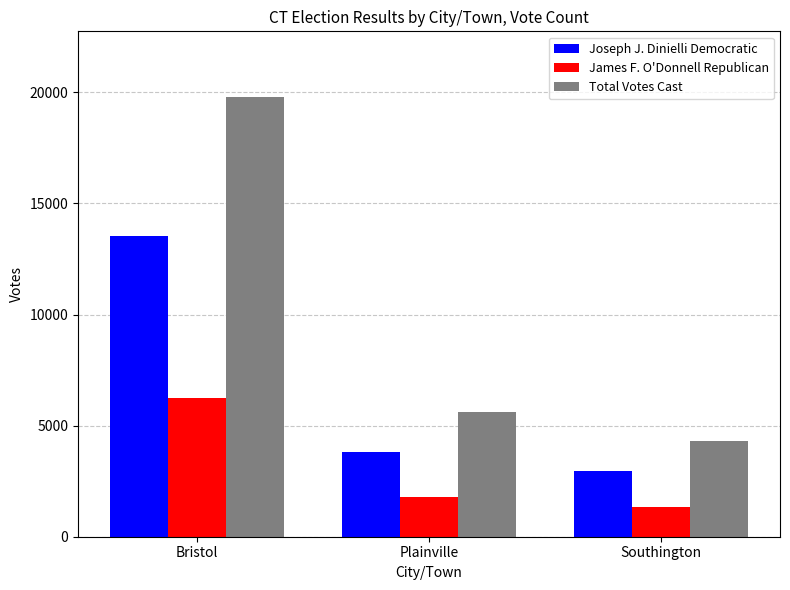

How many data points in Joseph J. Dinielli Democratic are less than 3803?

1